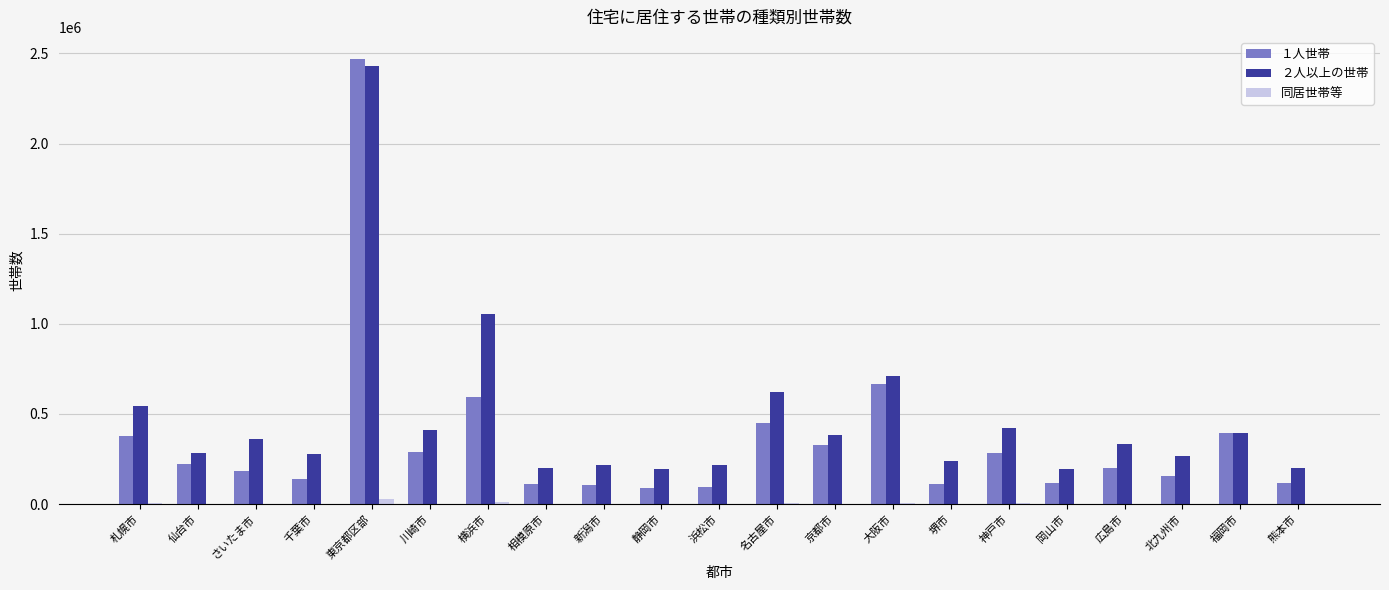

The value of ２人以上の世帯 at 北九州市 is 420576. True or false?

False